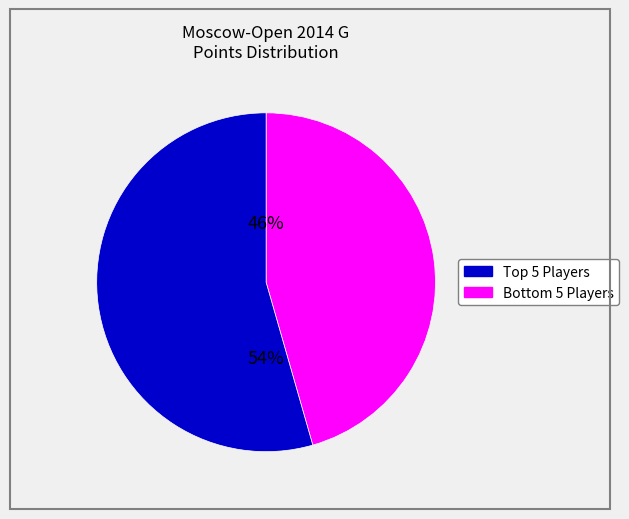

To the nearest percent, what is the average slice percentage?

50%